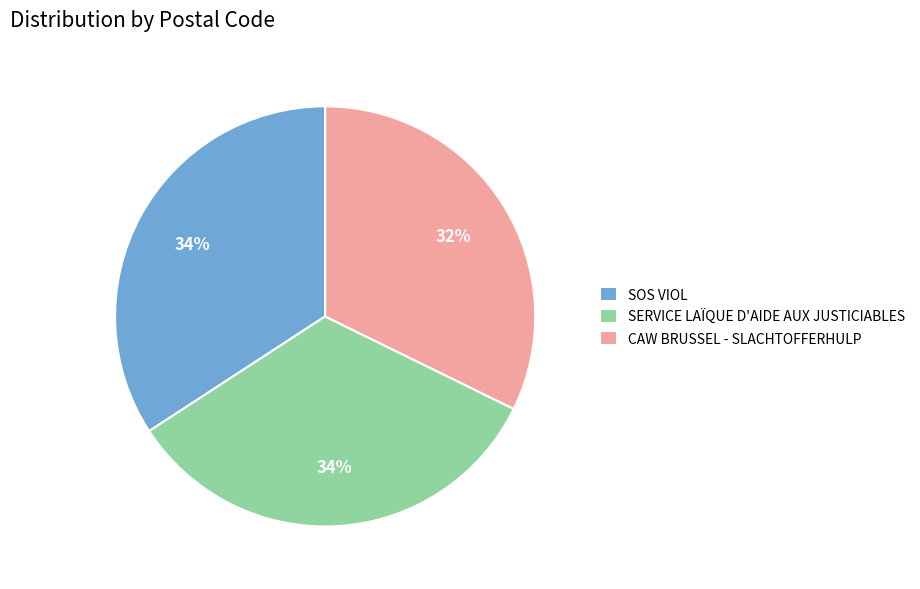

Approximately how many times larger is the value at SOS VIOL compared to CAW BRUSSEL - SLACHTOFFERHULP?

1.1